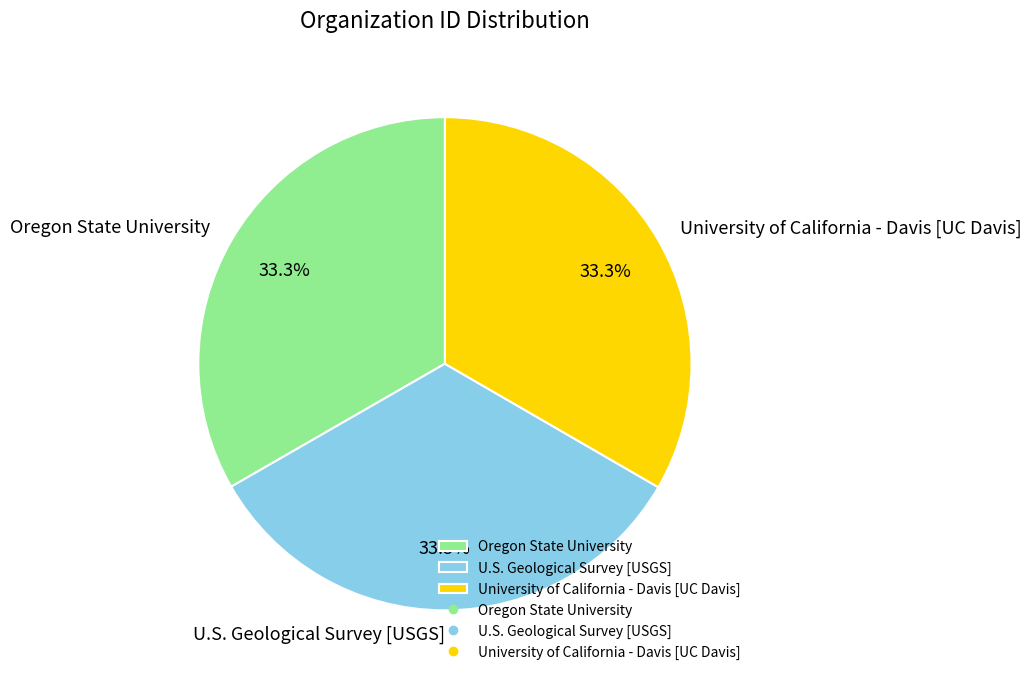

Does any single category account for the majority?

No